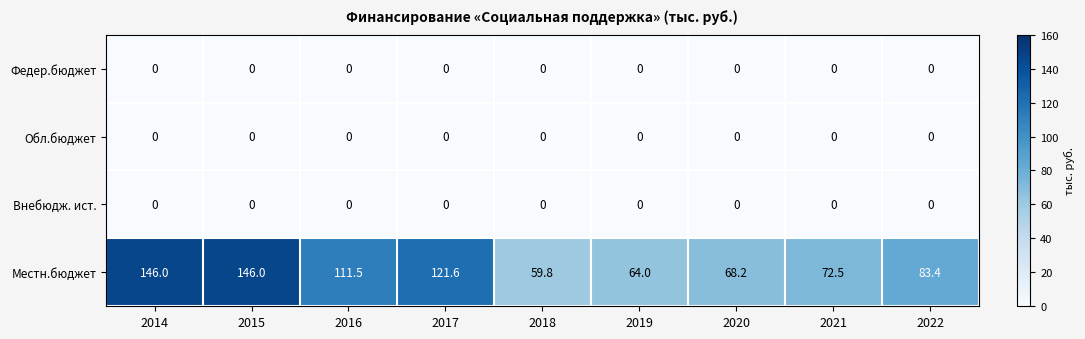

Which series has the widest spread of values?

Местн.бюджет